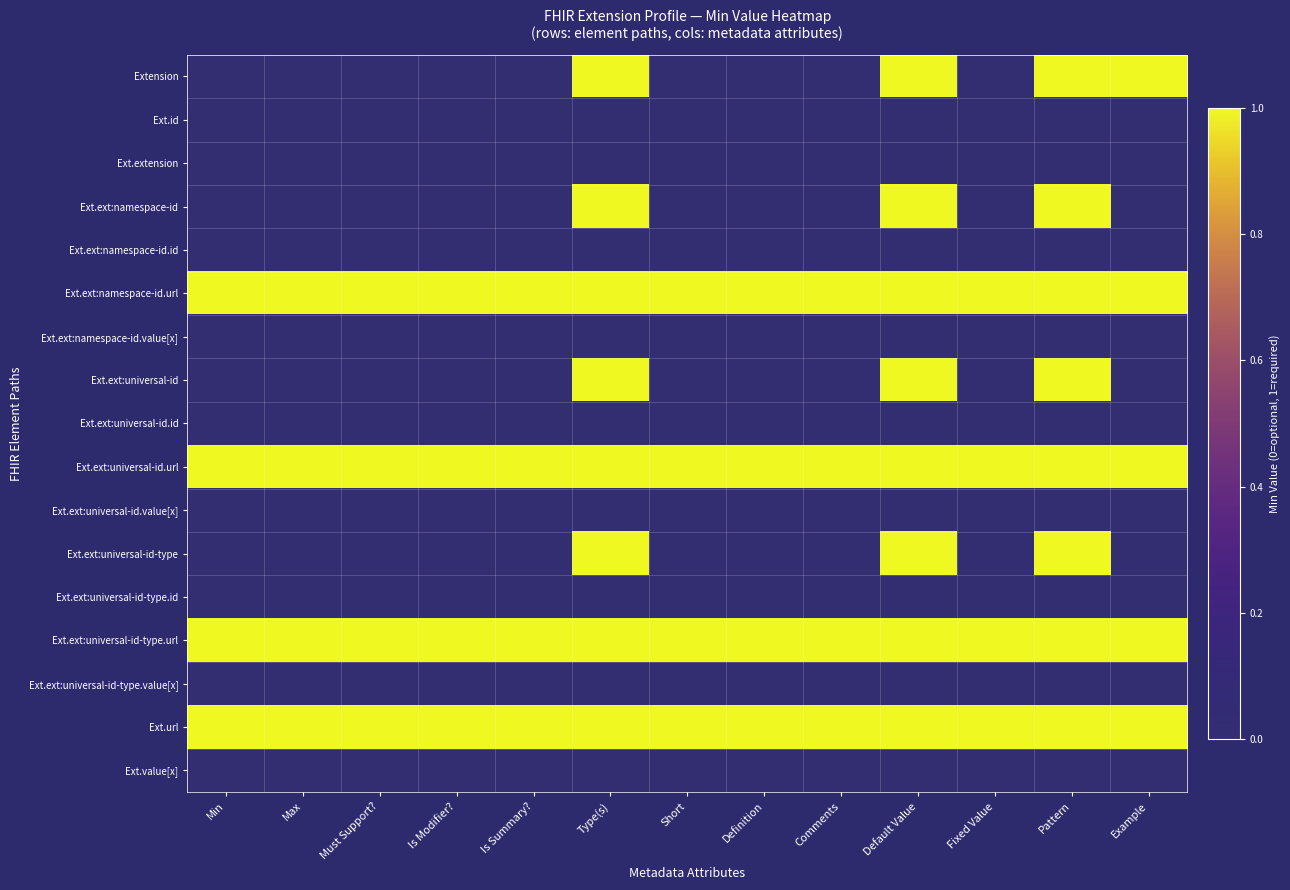

Rank the series by their maximum value, from highest to lowest.

Extension, Ext.ext:namespace-id, Ext.ext:namespace-id.url, Ext.ext:universal-id, Ext.ext:universal-id.url, Ext.ext:universal-id-type, Ext.ext:universal-id-type.url, Ext.url, Ext.id, Ext.extension, Ext.ext:namespace-id.id, Ext.ext:namespace-id.value[x], Ext.ext:universal-id.id, Ext.ext:universal-id.value[x], Ext.ext:universal-id-type.id, Ext.ext:universal-id-type.value[x], Ext.value[x]